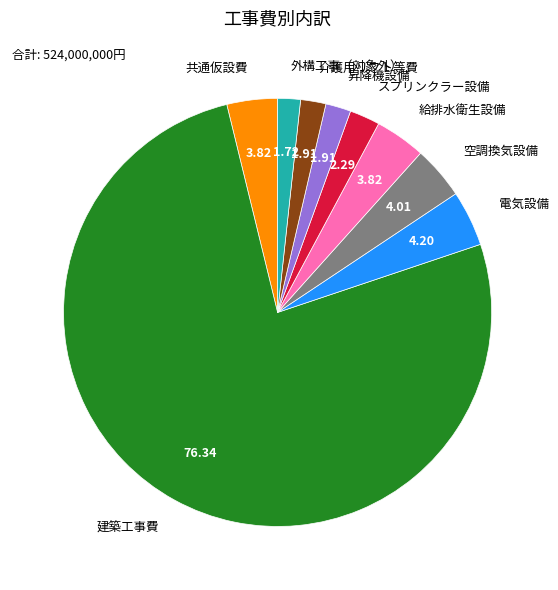

How many segments does this pie chart have?

9